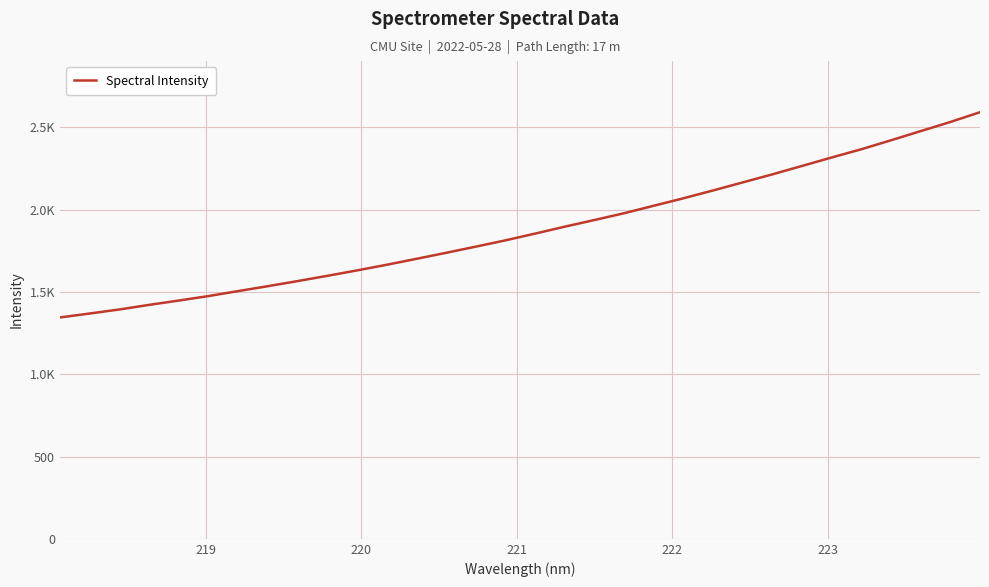

What is the minimum value shown in the chart?

1345.0